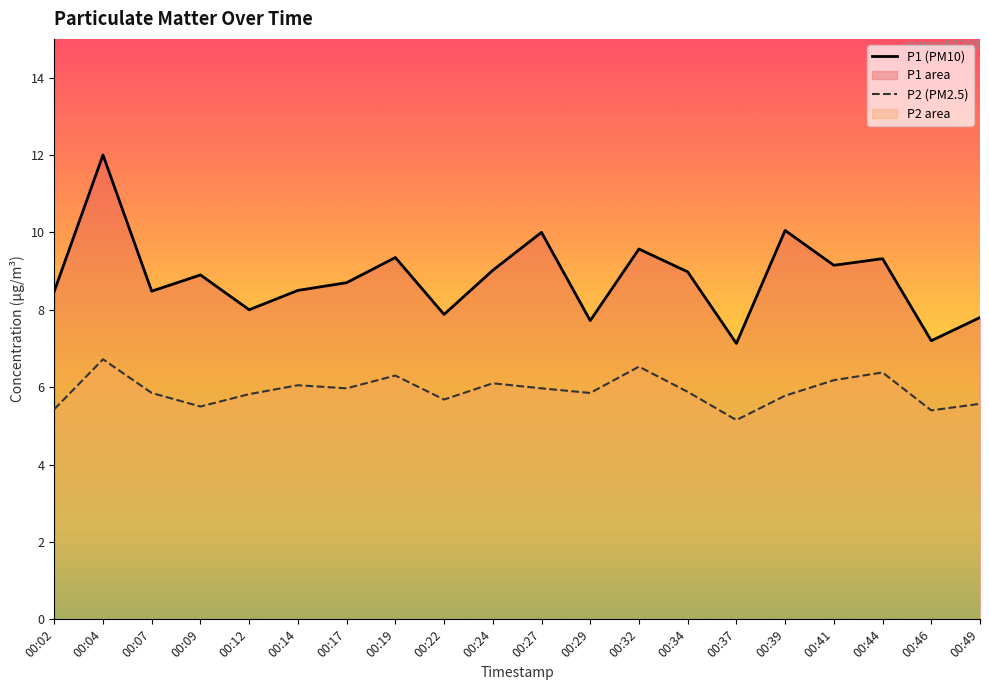

Which series has the largest total across all categories?

P1 (PM10)